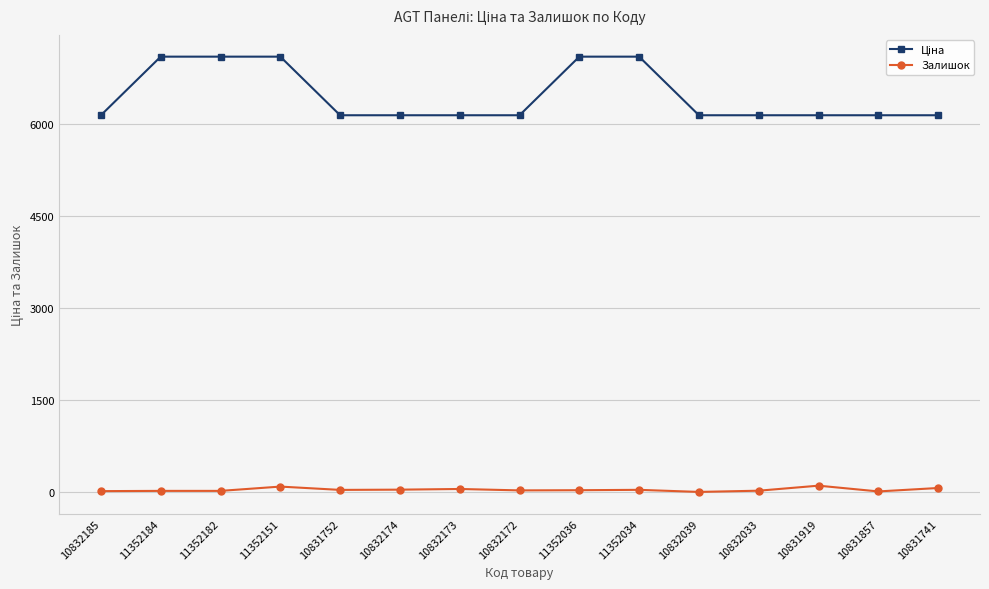

What is the greatest value displayed?

7098.8